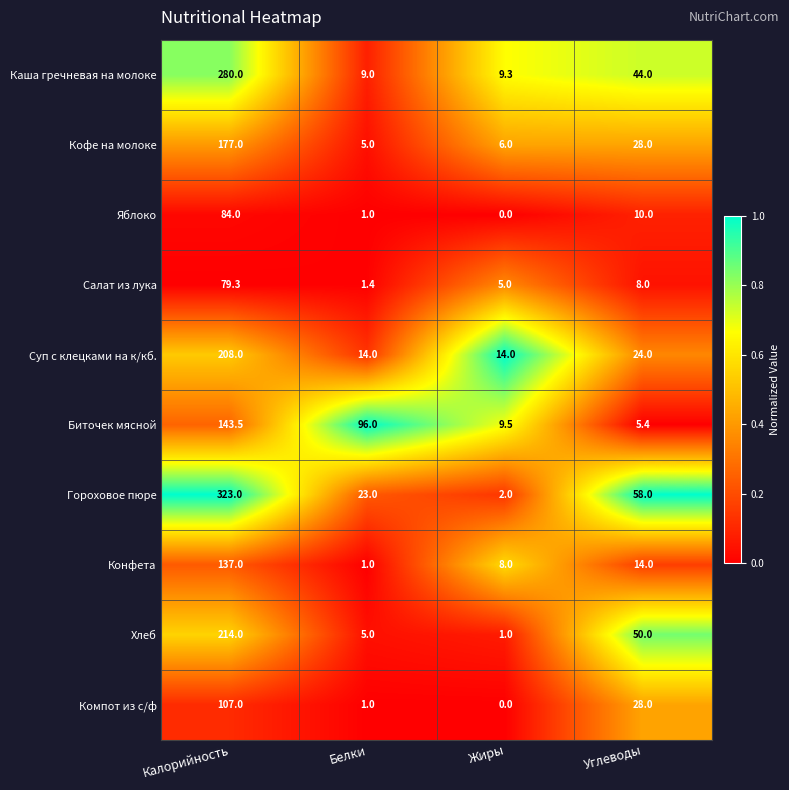

Which label corresponds to the largest value in the chart?

Калорийность